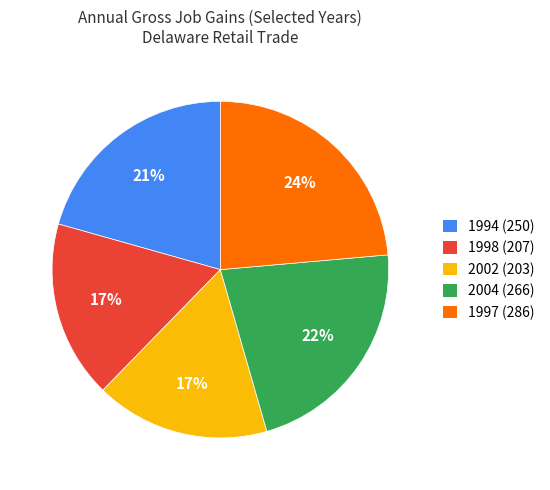

True or false: 1994 (250) accounts for 31% of the total.

False